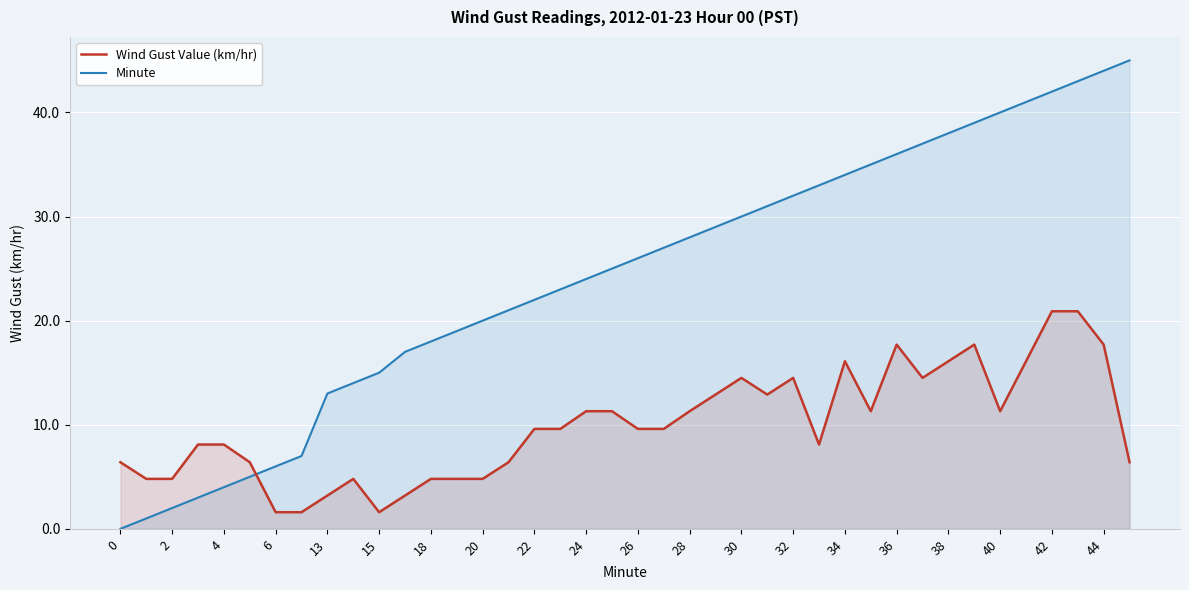

Between 21 and 25, which series saw the biggest shift?

Minute